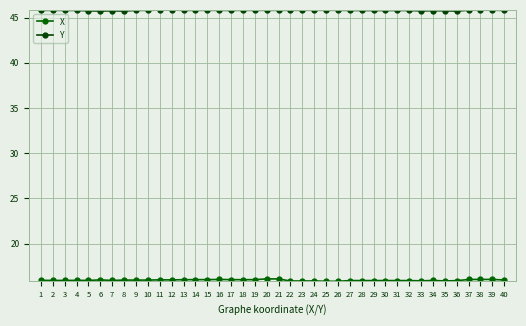

Reading left to right, what are all the values shown in this chart?

X: 15.9	15.9	15.9	15.9	15.9	16.0	15.9	16.0	16.0	16.0	16.0	16.0	16.0	16.0	16.0	16.0	16.0	16.0	16.0	16.1	16.1	15.9	15.9	15.9	15.8	15.8	15.9	15.9	15.9	15.9	15.9	15.9	15.9	15.9	15.9	15.9	16.0	16.0	16.0	16.0
Y: 45.8	45.8	45.8	45.8	45.8	45.7	45.8	45.7	45.8	45.8	45.8	45.8	45.8	45.8	45.8	45.8	45.8	45.8	45.8	45.8	45.8	45.8	45.8	45.8	45.8	45.8	45.8	45.8	45.8	45.8	45.8	45.8	45.7	45.8	45.8	45.7	45.8	45.8	45.8	45.8